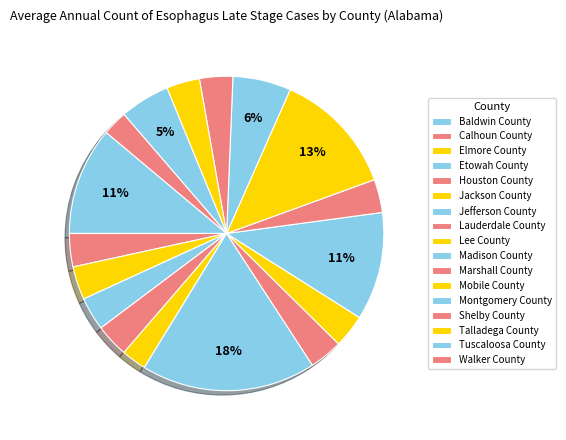

To the nearest percent, what is the combined percentage of Marshall County and Talladega County?

7%